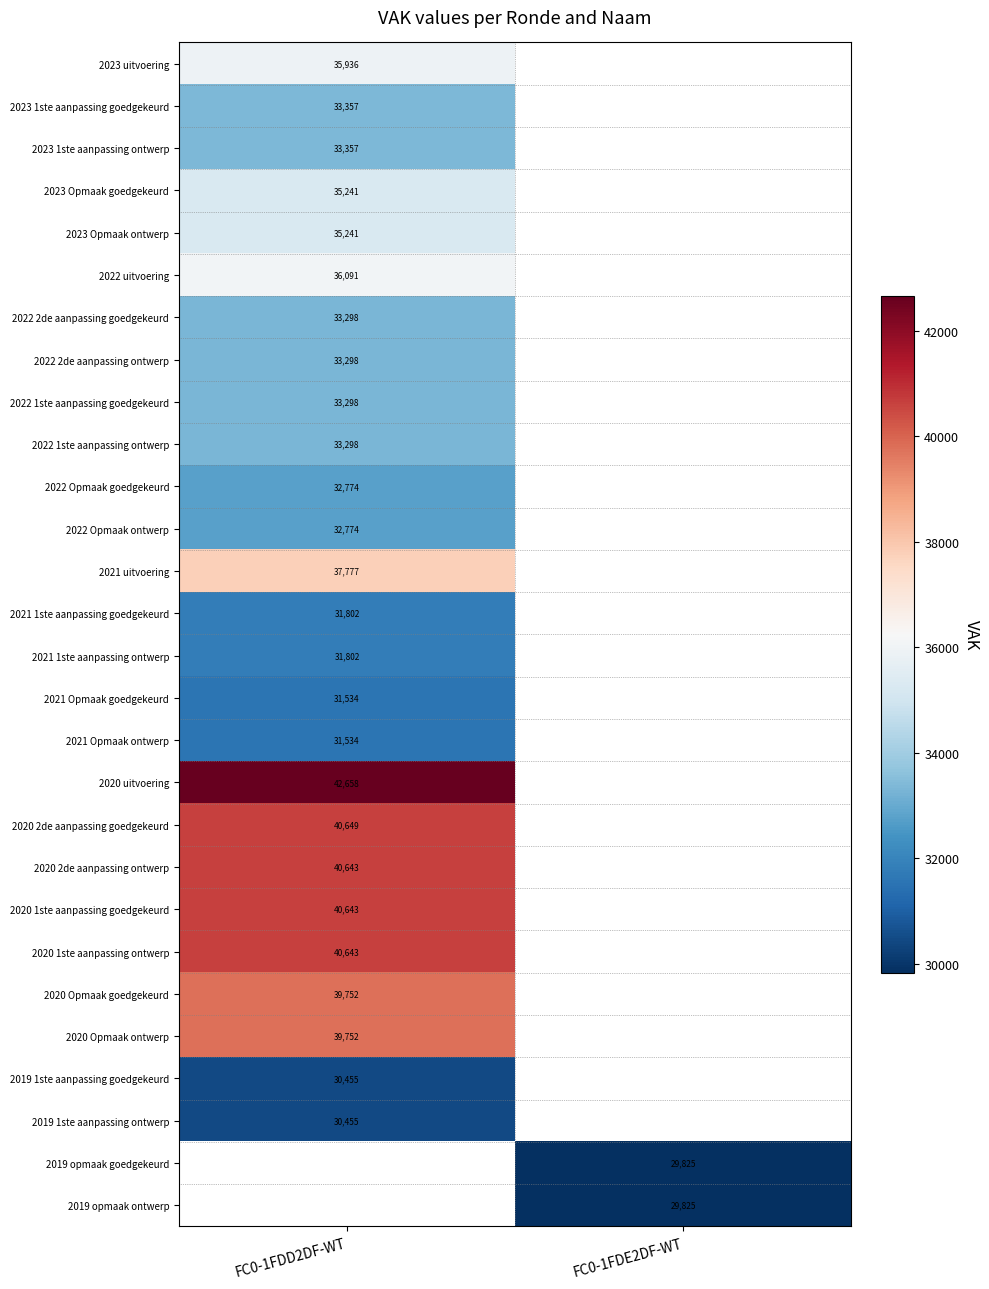

Count the number of data series in this chart.

28